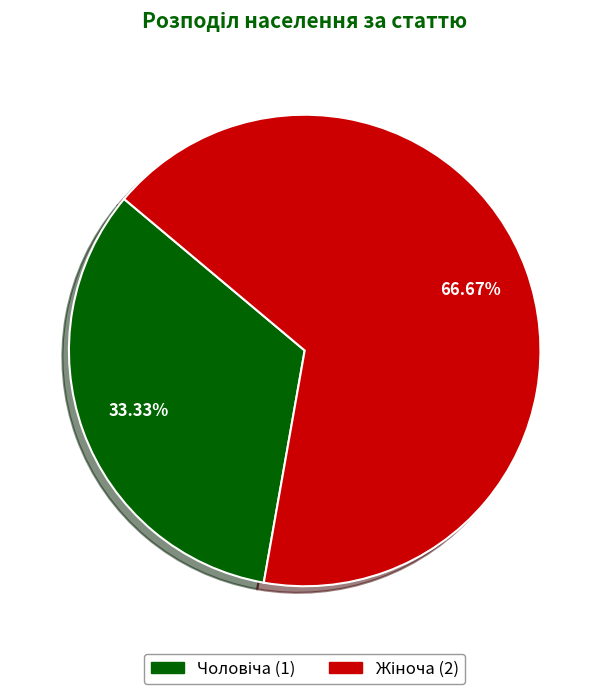

Is there any slice that represents more than half of the pie?

Yes